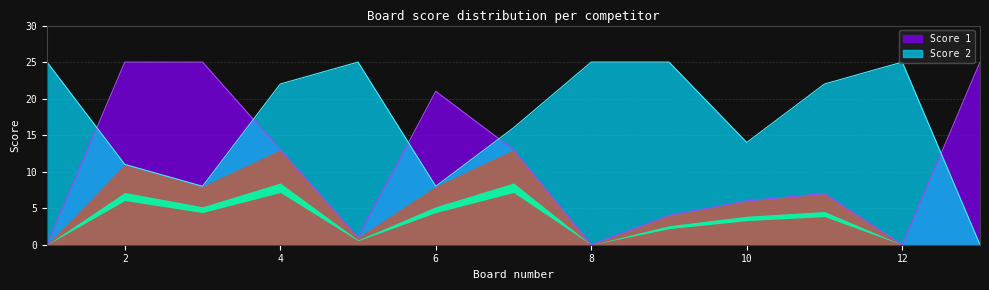

Which series has the largest range (max minus min)?

Score 1